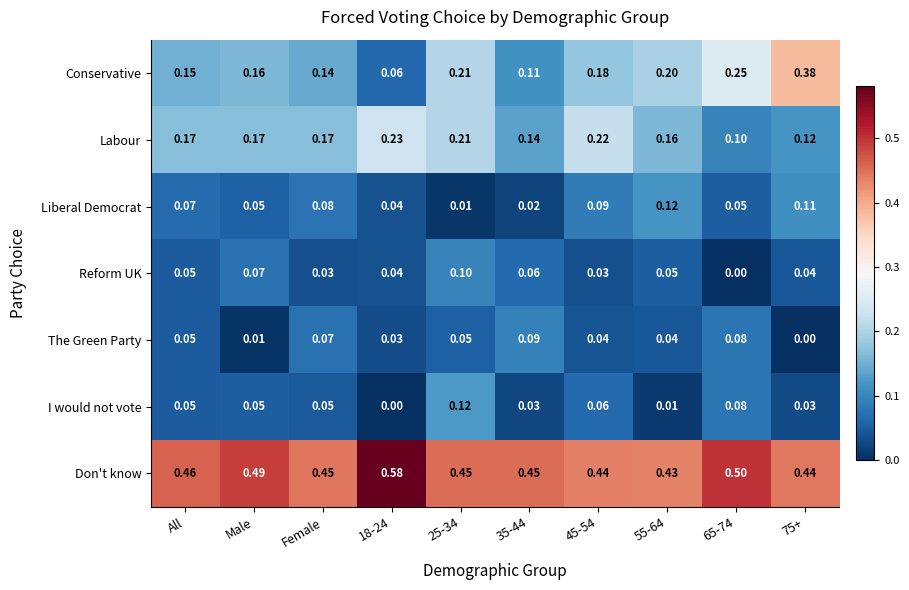

At which category is the sum across all series the highest?

25-34